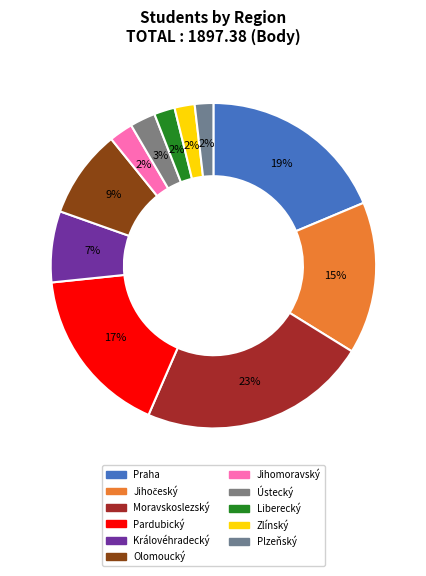

To the nearest percent, what portion does Ústecký represent?

3%